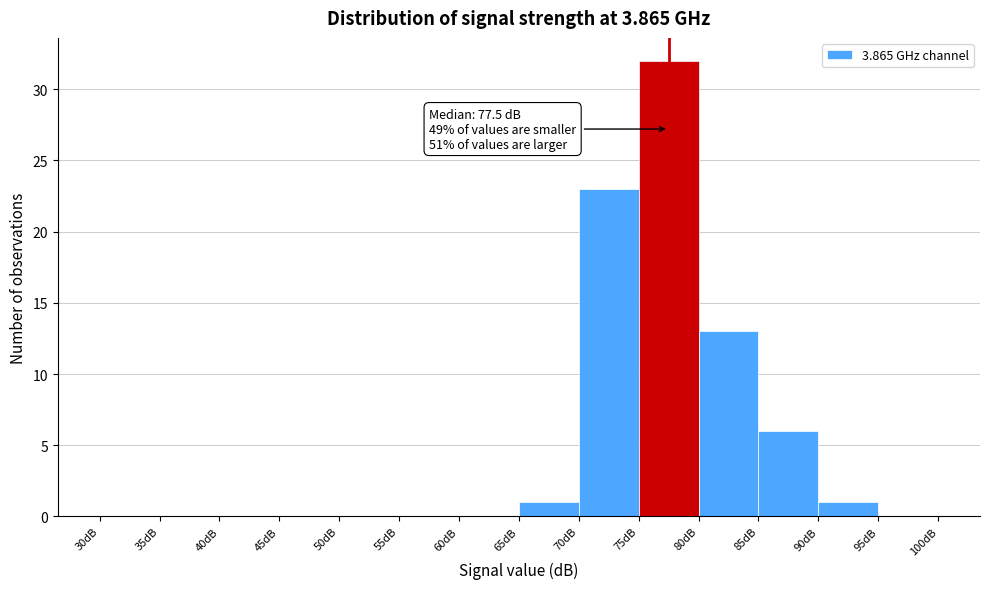

Over which range of the x-axis is the bar tallest?

75 to 80